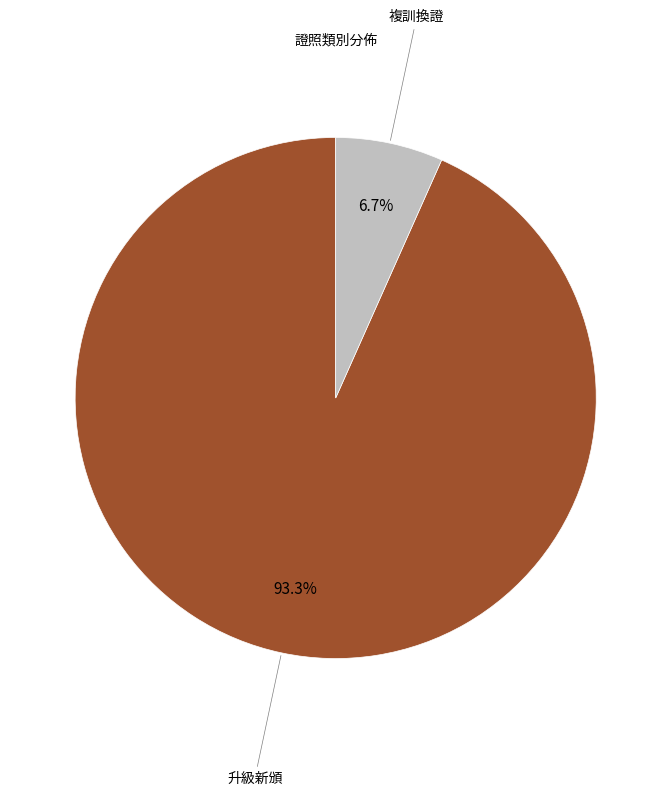

How many segments does this pie chart have?

2